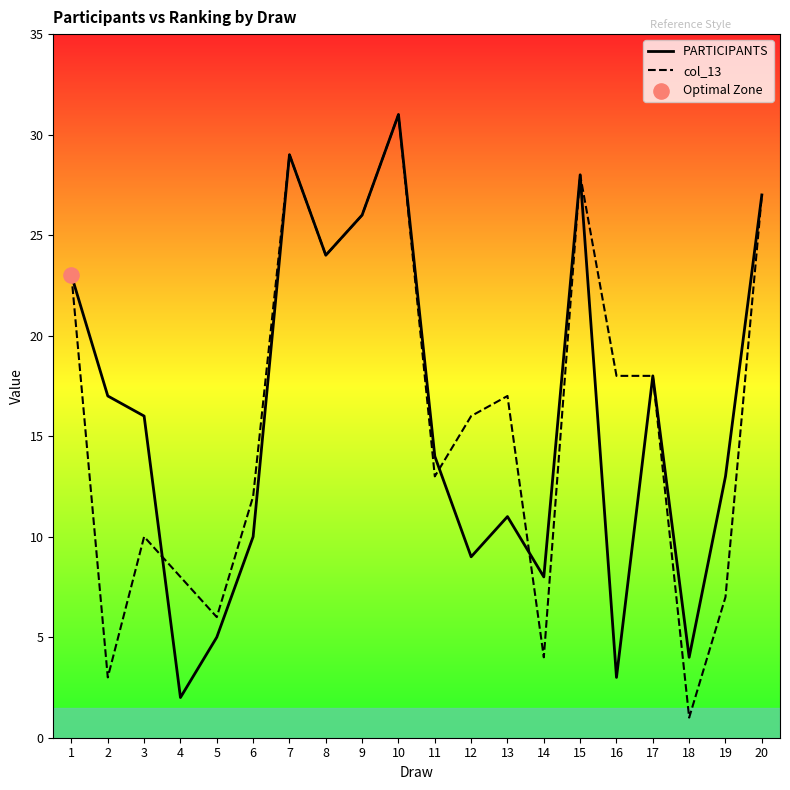

Which series contains the lowest Y value?

col_13